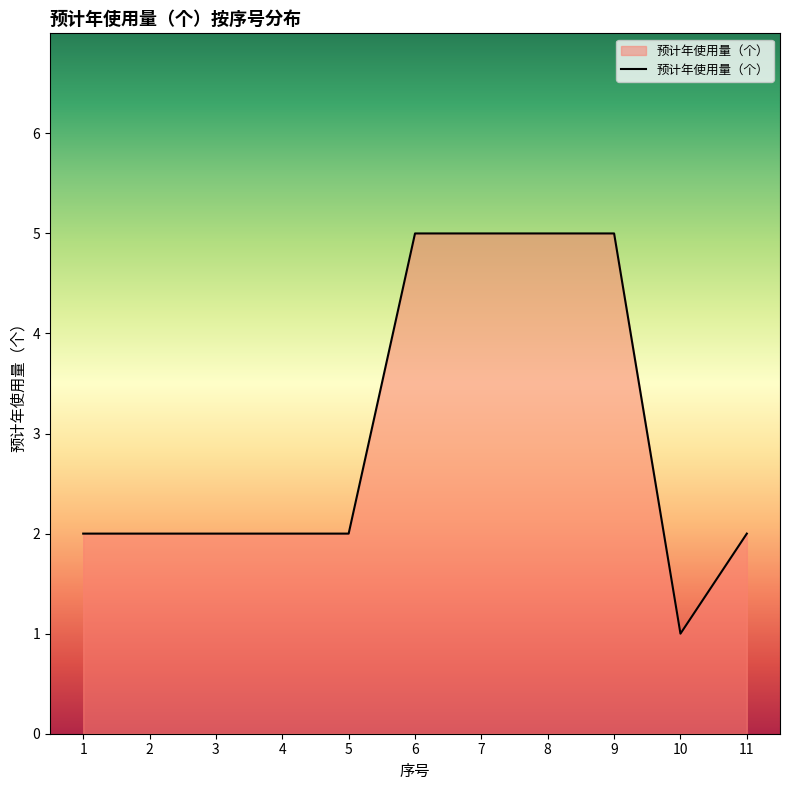

Which label corresponds to the smallest value in the chart?

10